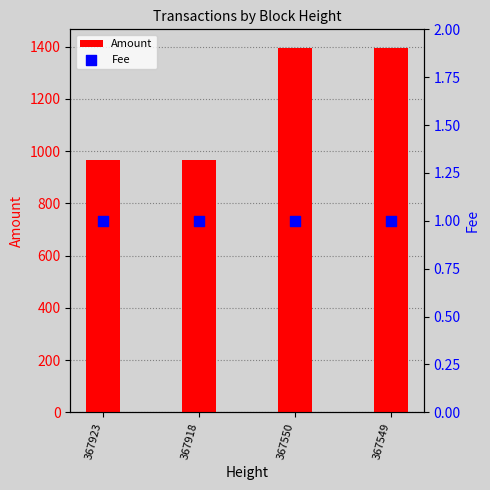

What is the total value across all series at 367918?

967.6